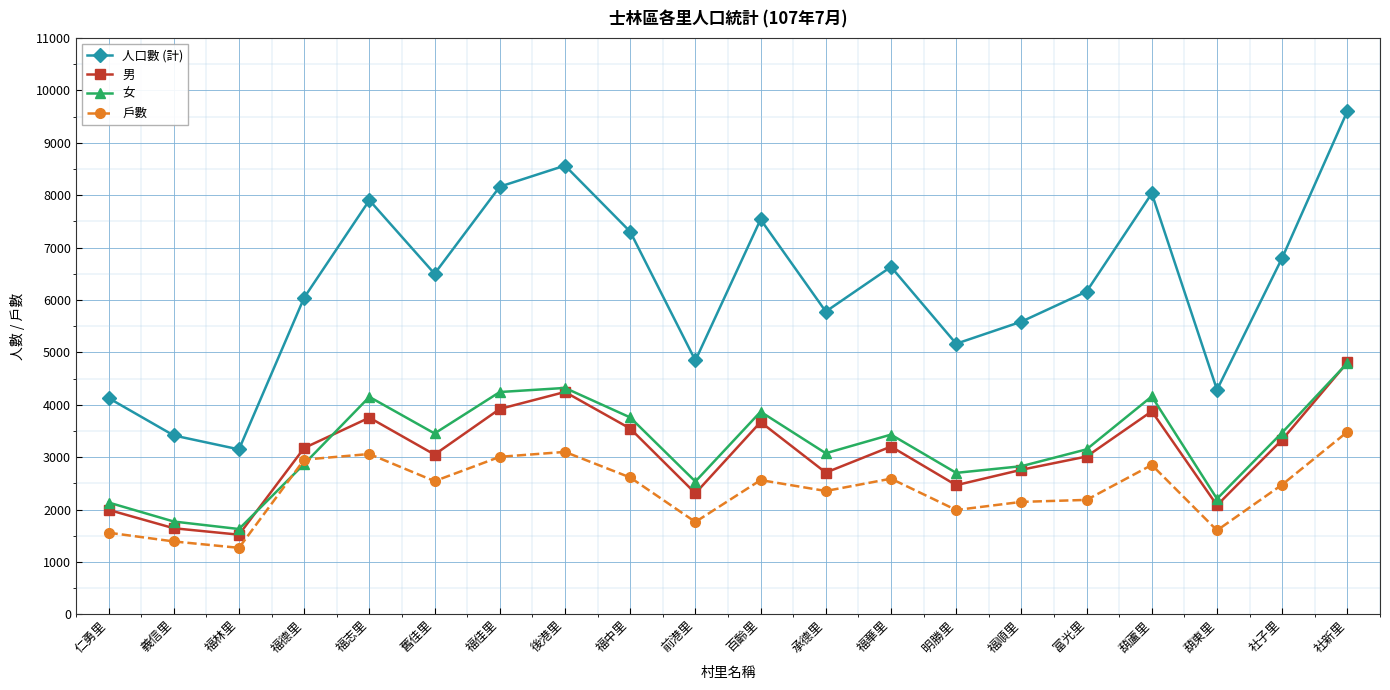

True or false: 男 and 戶數 intersect in this chart.

False